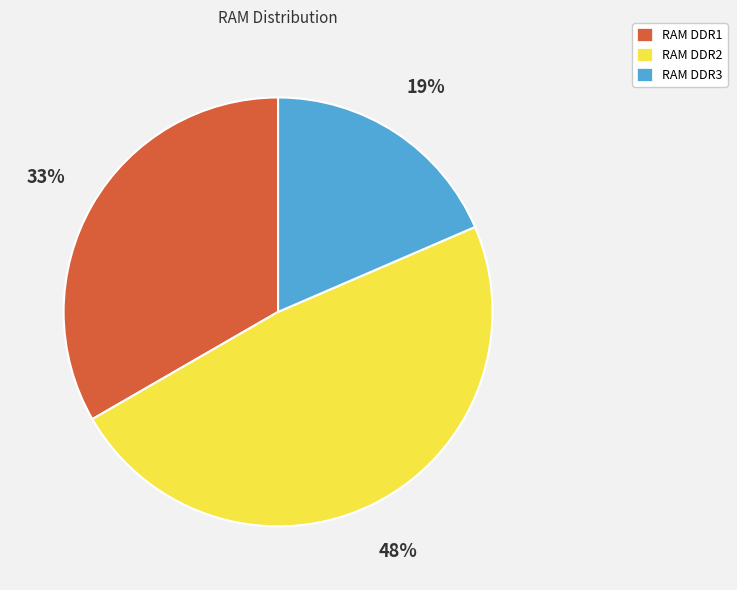

Approximately how many times larger is the value at RAM DDR3 compared to RAM DDR1?

0.6